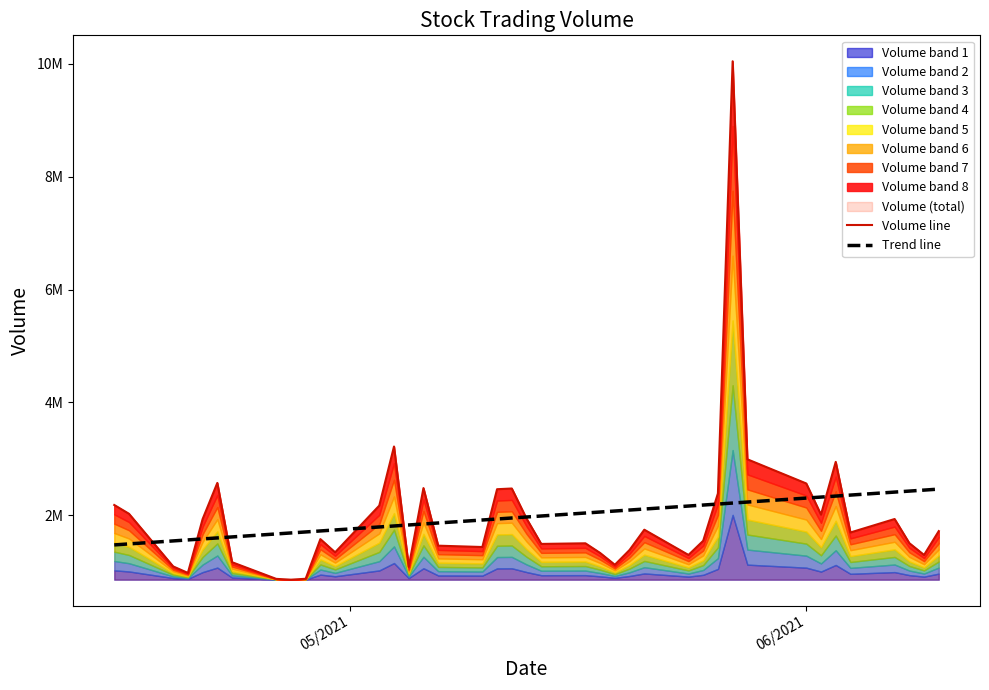

What is the difference between the maximum and minimum values in the Volume line series?

9181305.0